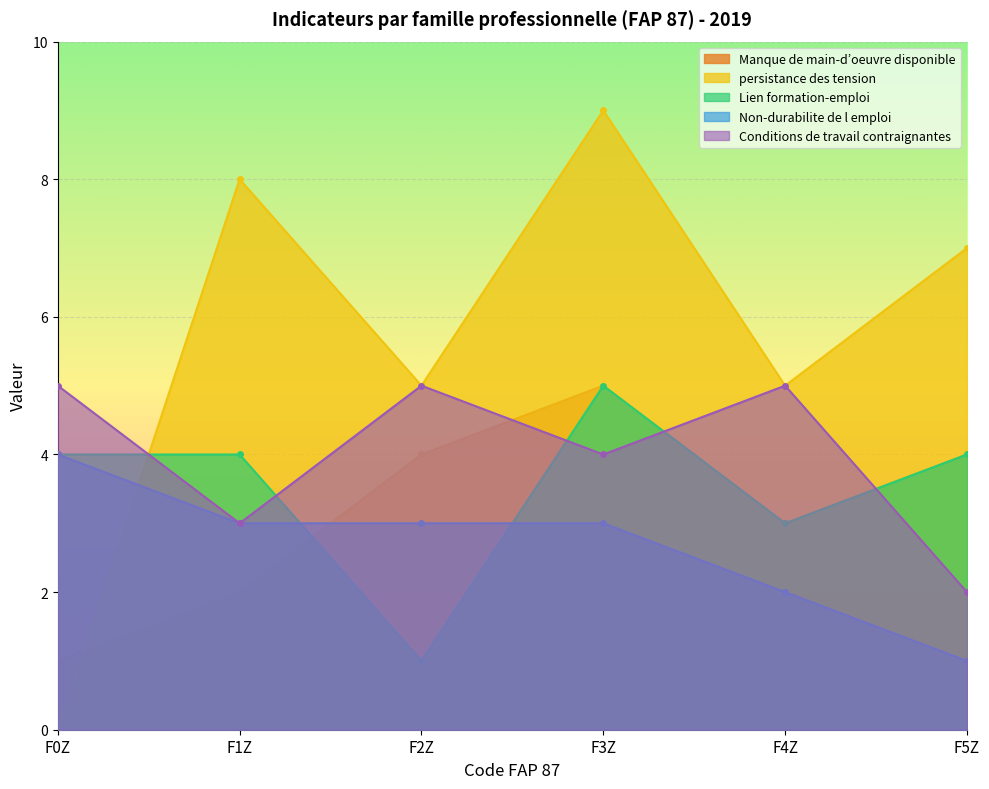

Reading left to right, extract all data points from this chart.

Manque de main-d’oeuvre disponible: 1	2	4	5	3	4
persistance des tension: 0	8	5	9	5	7
Lien formation-emploi: 4	4	1	5	3	4
Non-durabilite de l emploi: 4	3	3	3	2	1
Conditions de travail contraignantes: 5	3	5	4	5	2